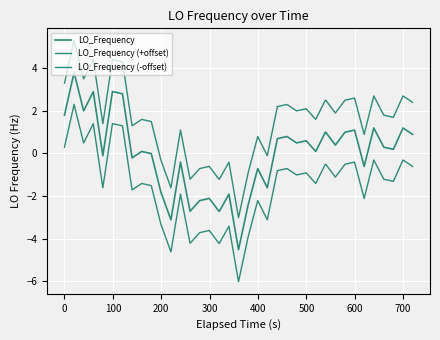

How many lines are shown in the chart?

3